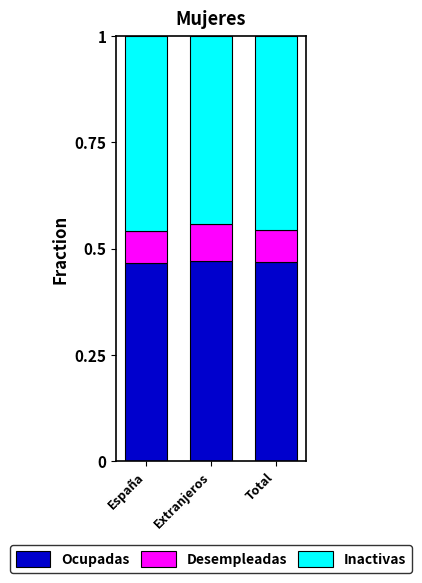

How many Ocupadas values are between 0 and 1?

3